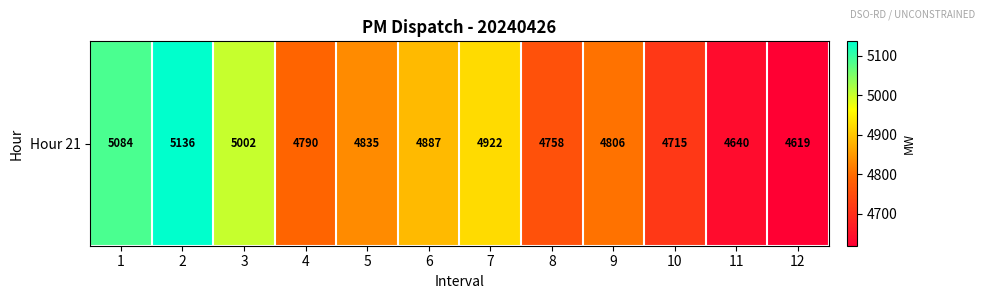

List the labels in order of value, smallest first.

12, 11, 10, 8, 4, 9, 5, 6, 7, 3, 1, 2